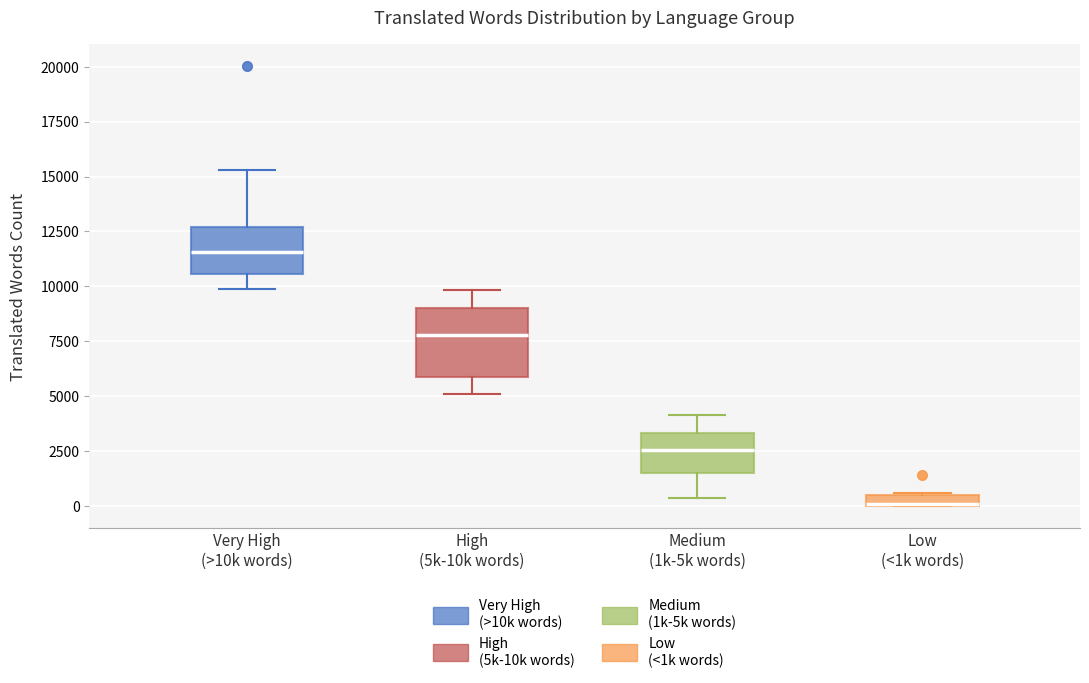

Where is the lower edge of the box for Very High (>10k words) on the y-axis? The values are not printed on the chart, so give them approximately, as read against the axis.

10500